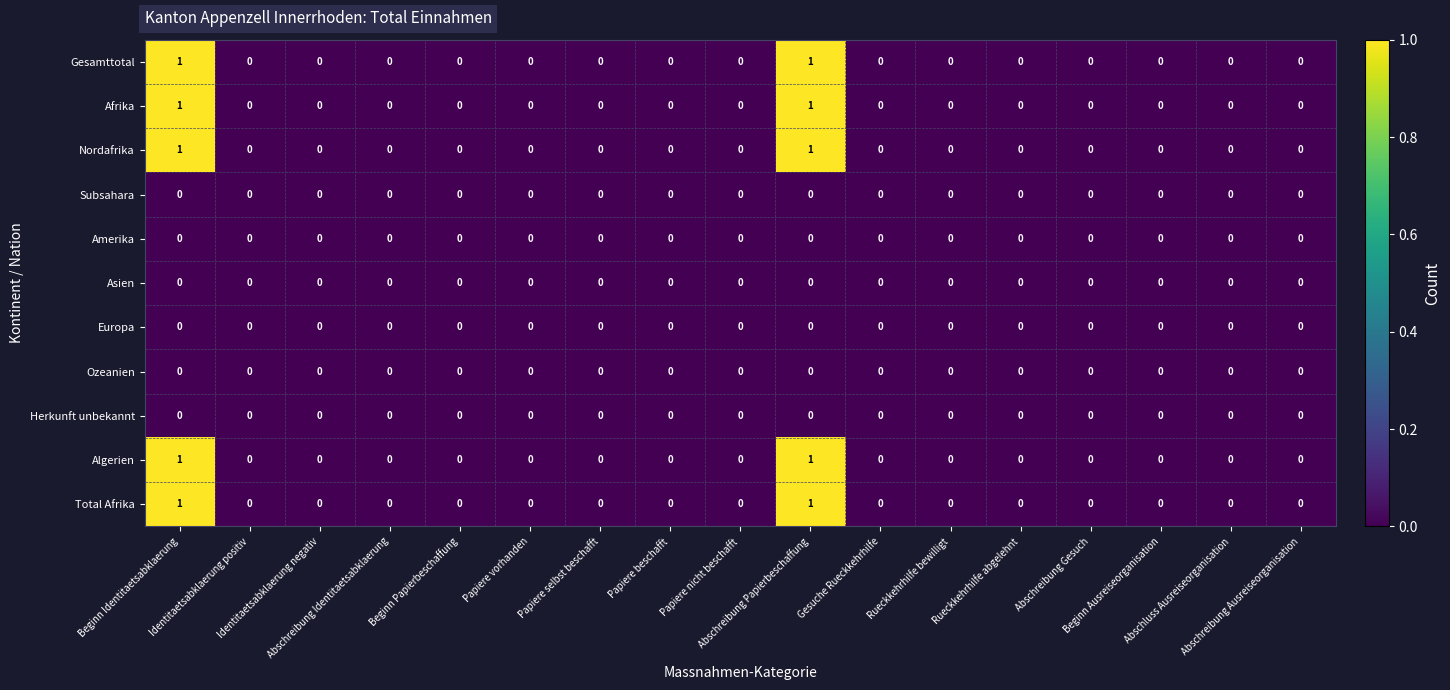

How many Nordafrika values are between 0 and 1?

17